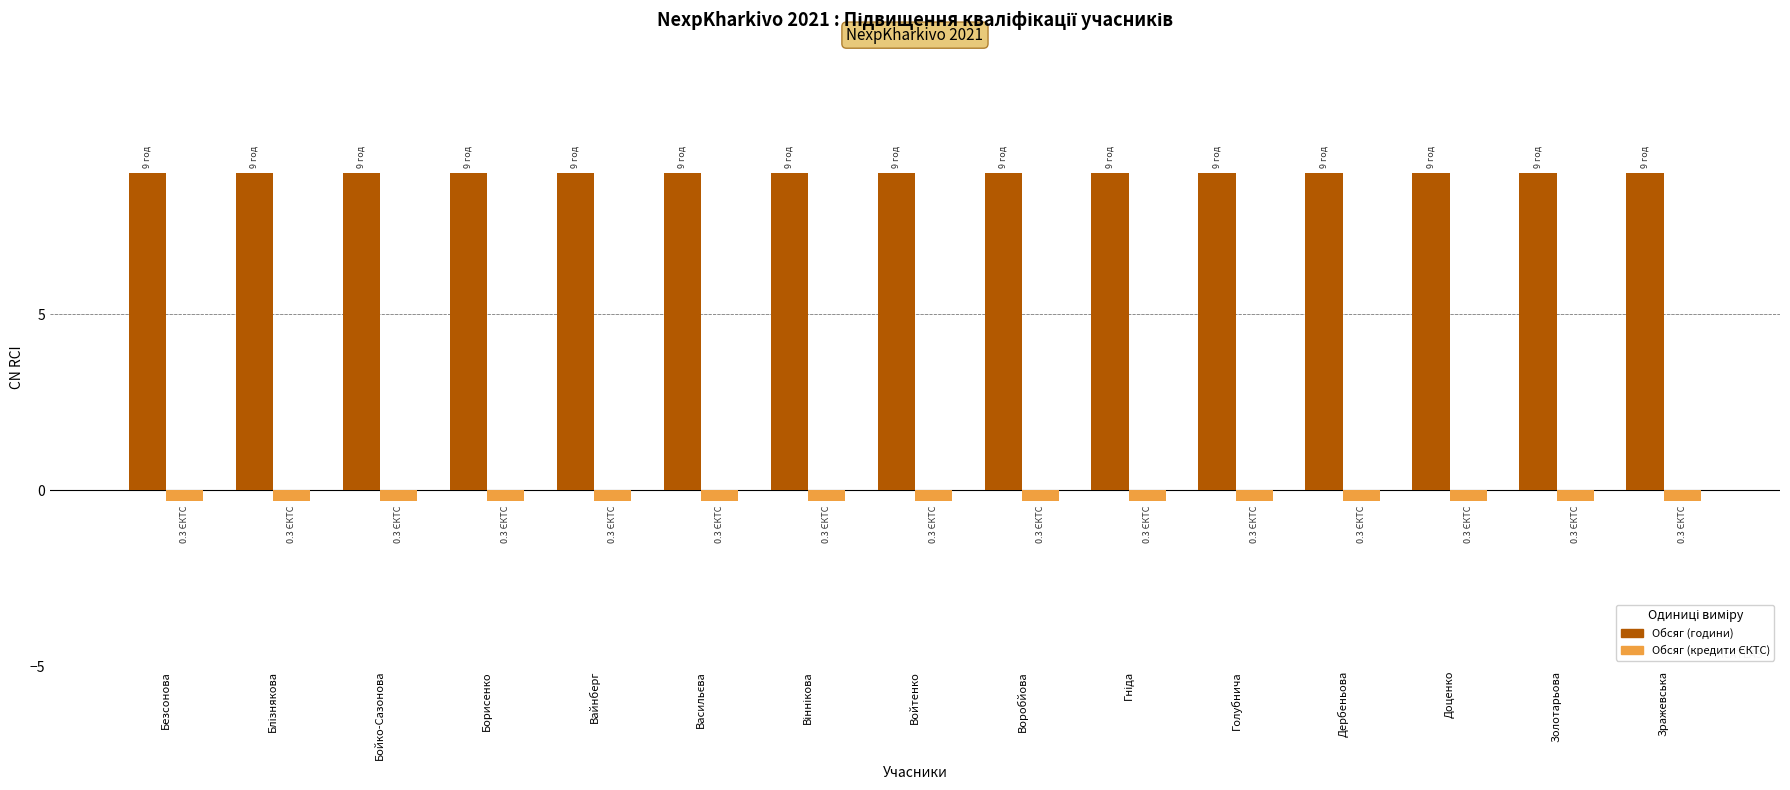

Is it true that Обсяг (години) equals 9.0 at Бойко-Сазонова?

True